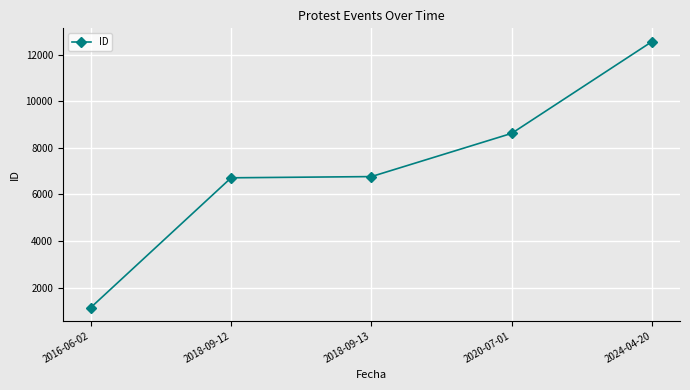

True or false: the data has more than 2 interior local peaks.

False